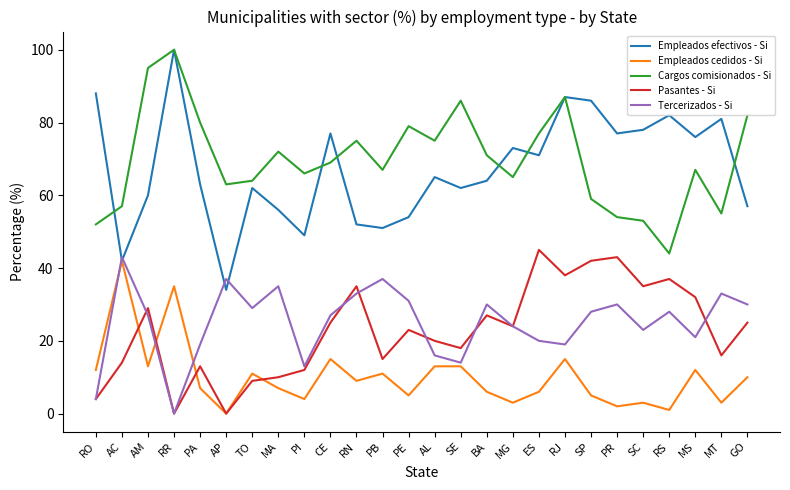

Reading left to right, transcribe all the data shown in this chart.

Empleados efectivos - Si: 88	42	60	100	63	34	62	56	49	77	52	51	54	65	62	64	73	71	87	86	77	78	82	76	81	57
Empleados cedidos - Si: 12	42	13	35	7	0	11	7	4	15	9	11	5	13	13	6	3	6	15	5	2	3	1	12	3	10
Cargos comisionados - Si: 52	57	95	100	80	63	64	72	66	69	75	67	79	75	86	71	65	77	87	59	54	53	44	67	55	82
Pasantes - Si: 4	14	29	0	13	0	9	10	12	25	35	15	23	20	18	27	24	45	38	42	43	35	37	32	16	25
Tercerizados - Si: 4	43	27	0	19	37	29	35	13	27	33	37	31	16	14	30	24	20	19	28	30	23	28	21	33	30